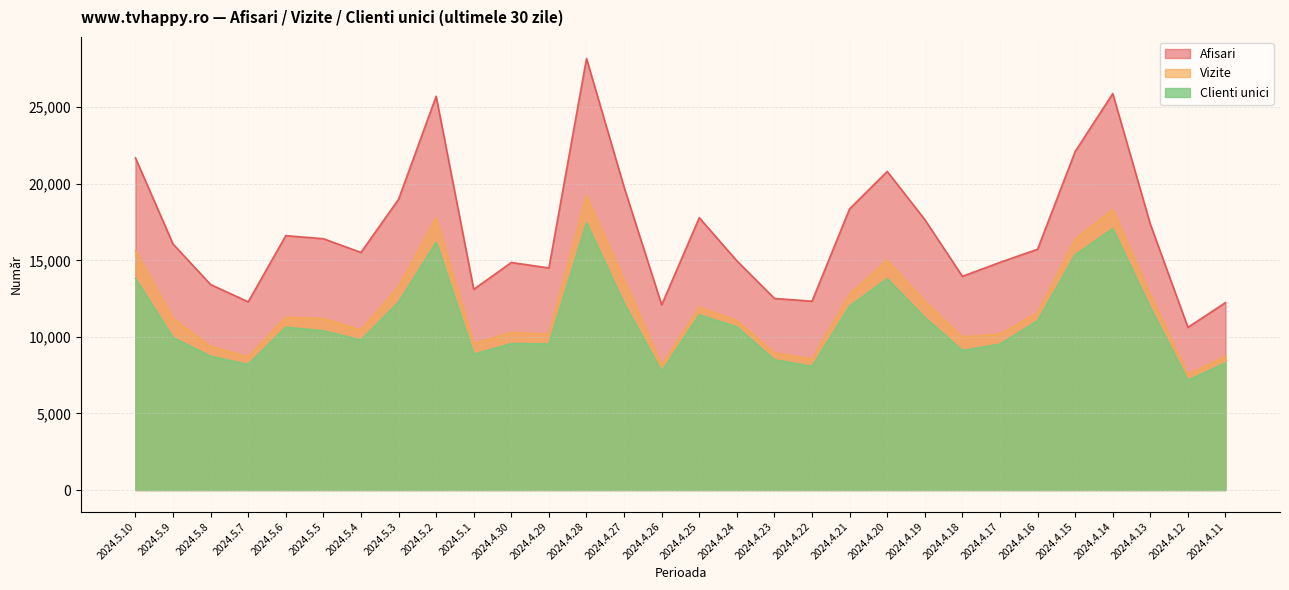

Which series has the largest total across all categories?

Afisari